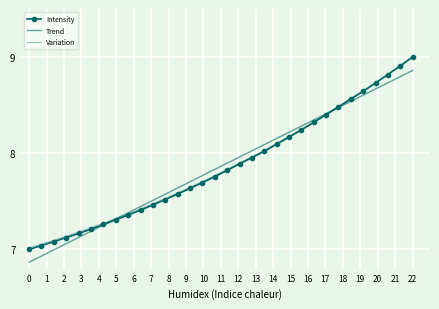

True or false: Trend has more than 0 points higher than both neighbors.

False